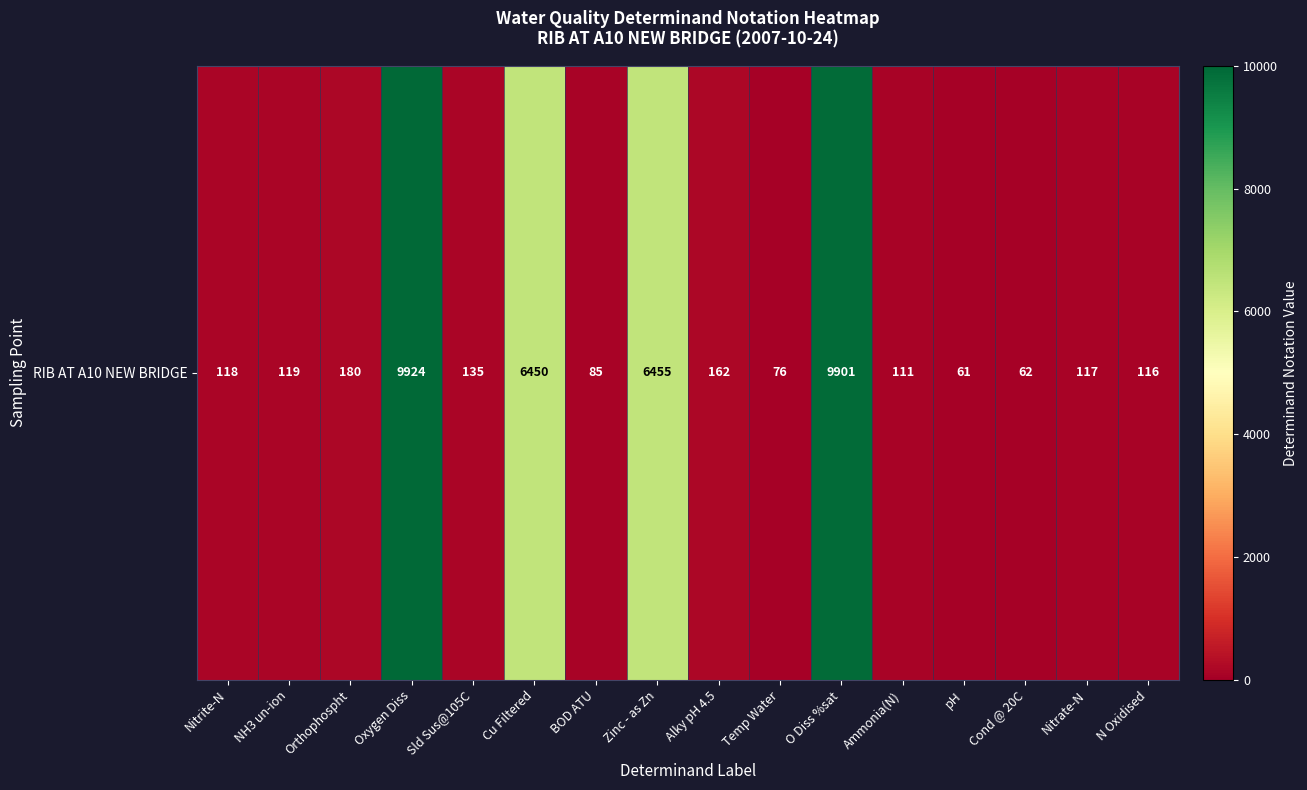

Rank the categories by value from highest to lowest.

Oxygen Diss, O Diss %sat, Zinc - as Zn, Cu Filtered, Orthophospht, Alky pH 4.5, Sld Sus@105C, NH3 un-ion, Nitrite-N, Nitrate-N, N Oxidised, Ammonia(N), BOD ATU, Temp Water, Cond @ 20C, pH